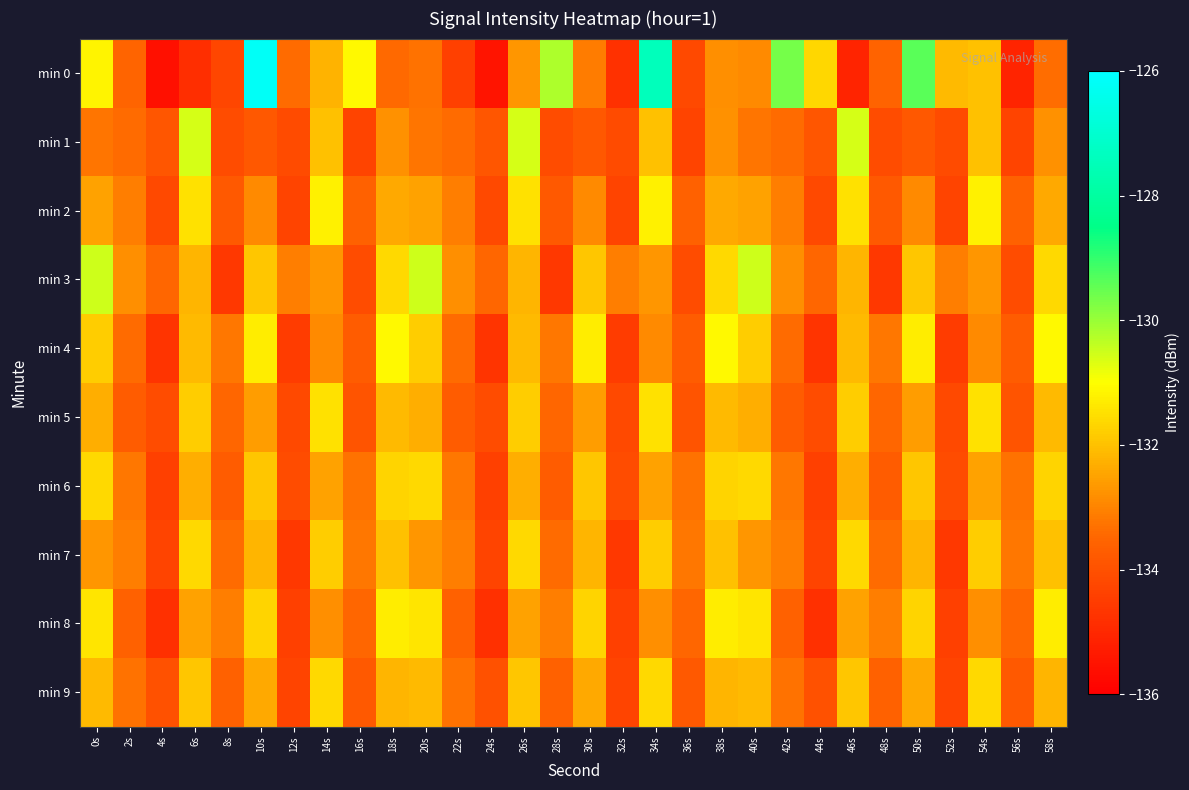

What is the minimum value shown in the chart?

-135.6